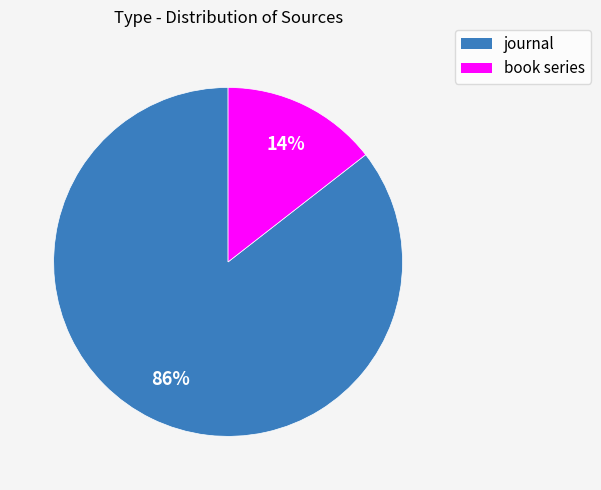

Which slice represents more than half of the pie?

journal